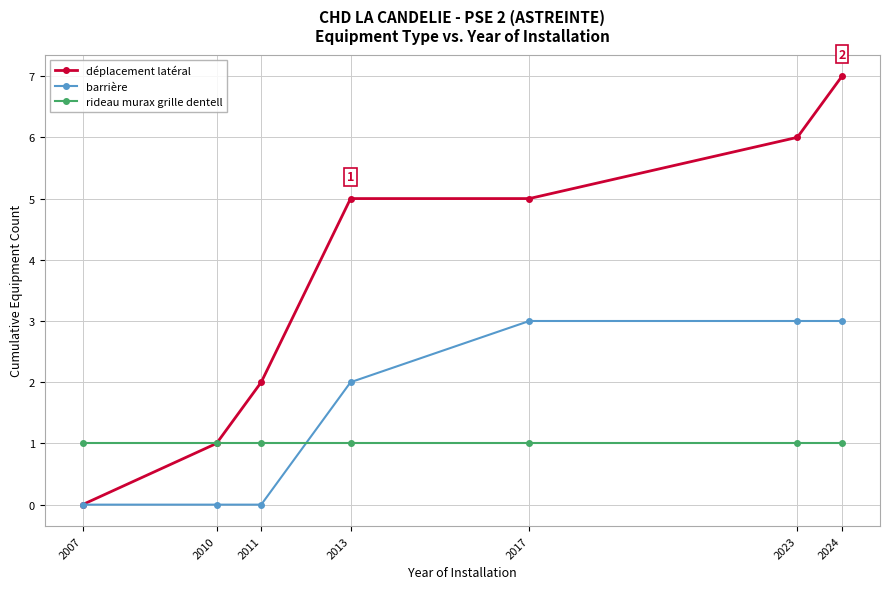

Which series has the largest total across all categories?

déplacement latéral